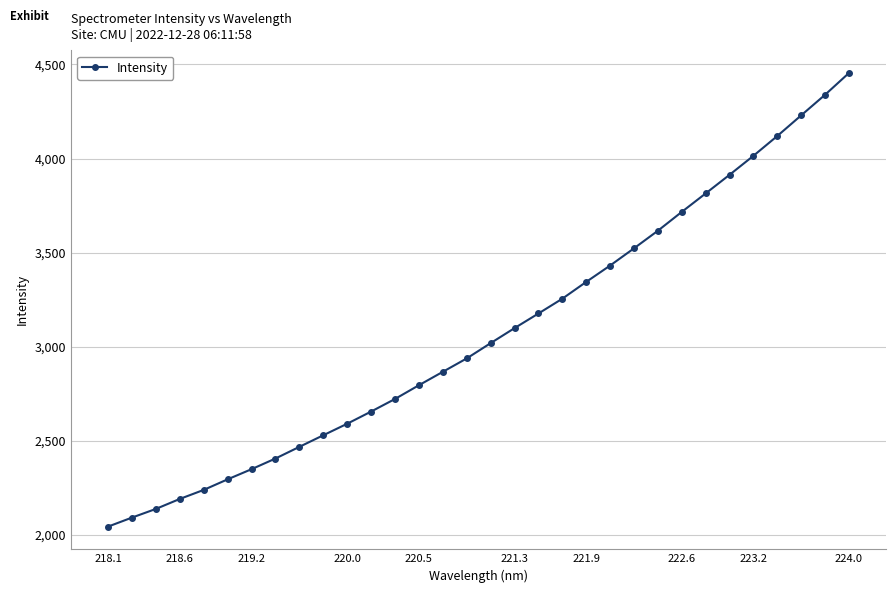

What is the value of the 21st point from the left?

3345.1